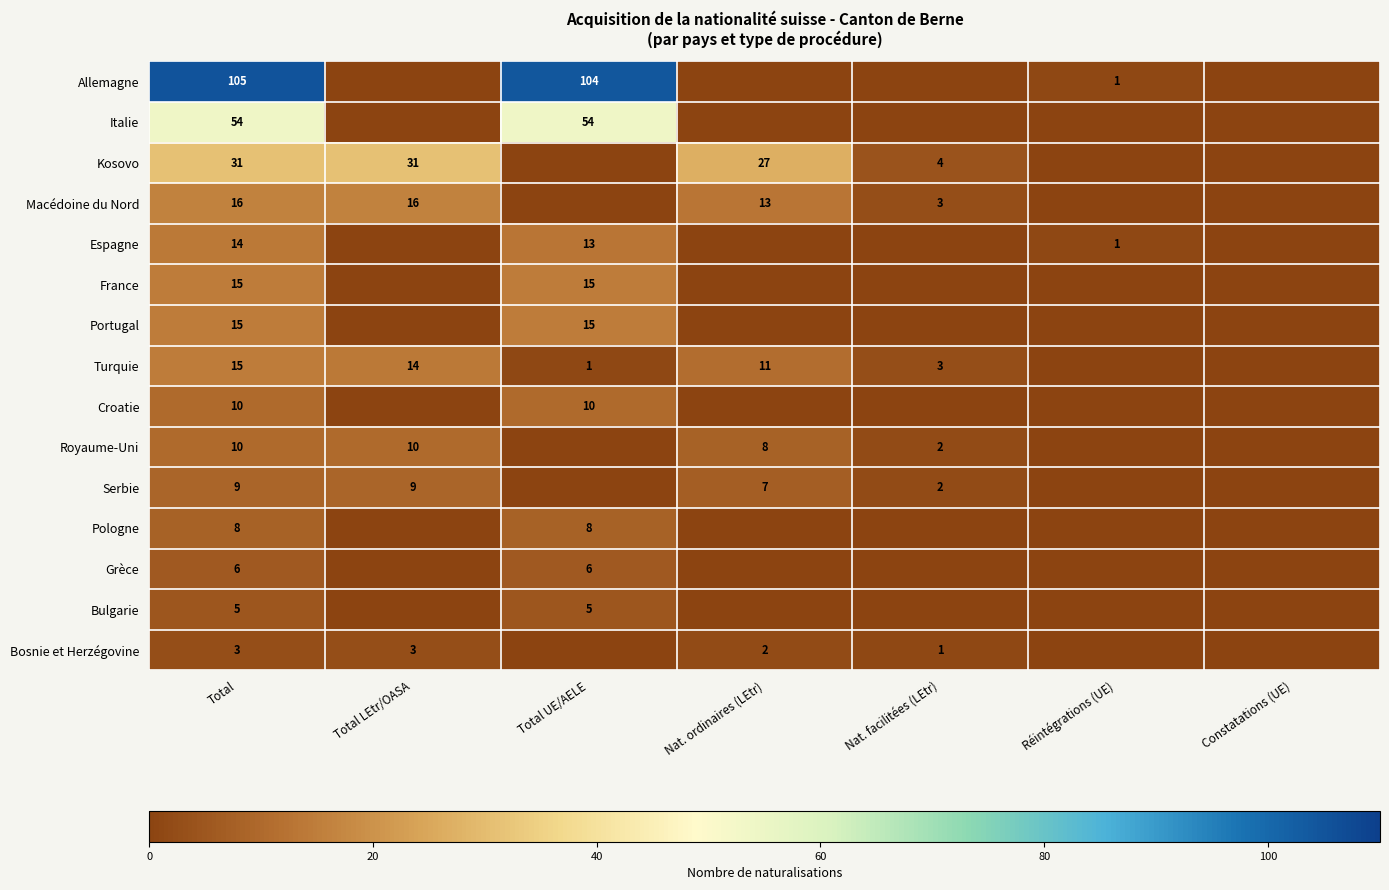

Which has a higher value, Nat. ordinaires (LEtr) or Constatations (UE)?

Nat. ordinaires (LEtr)